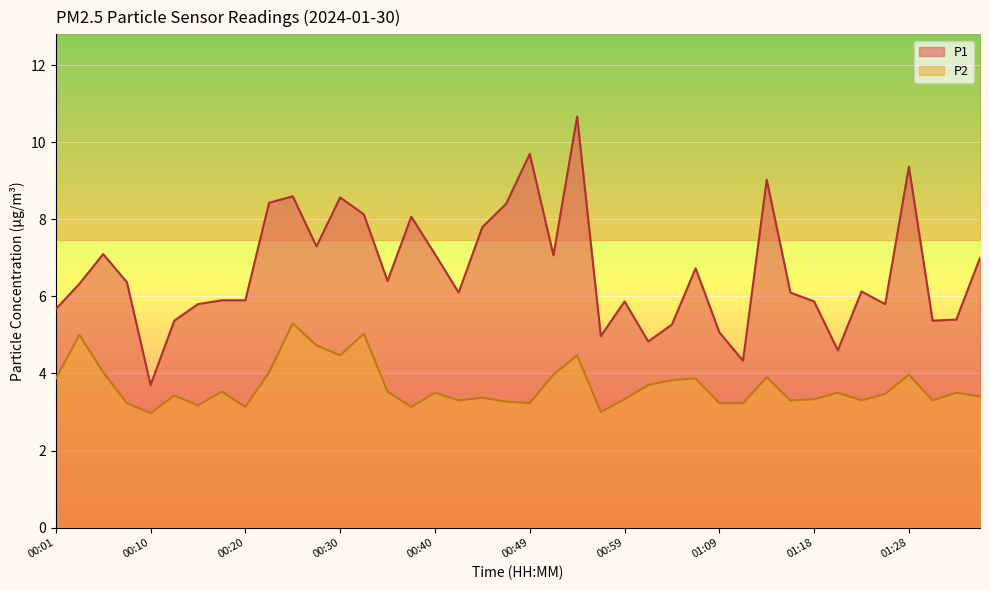

What is the sum of all P2 values?

146.8